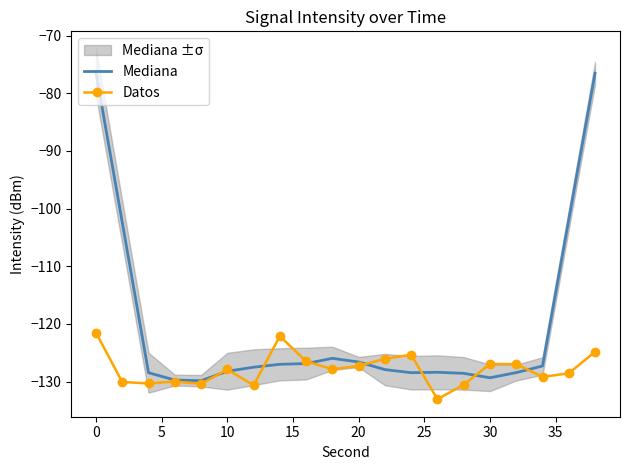

What is the minimum value for Mediana?

-129.9